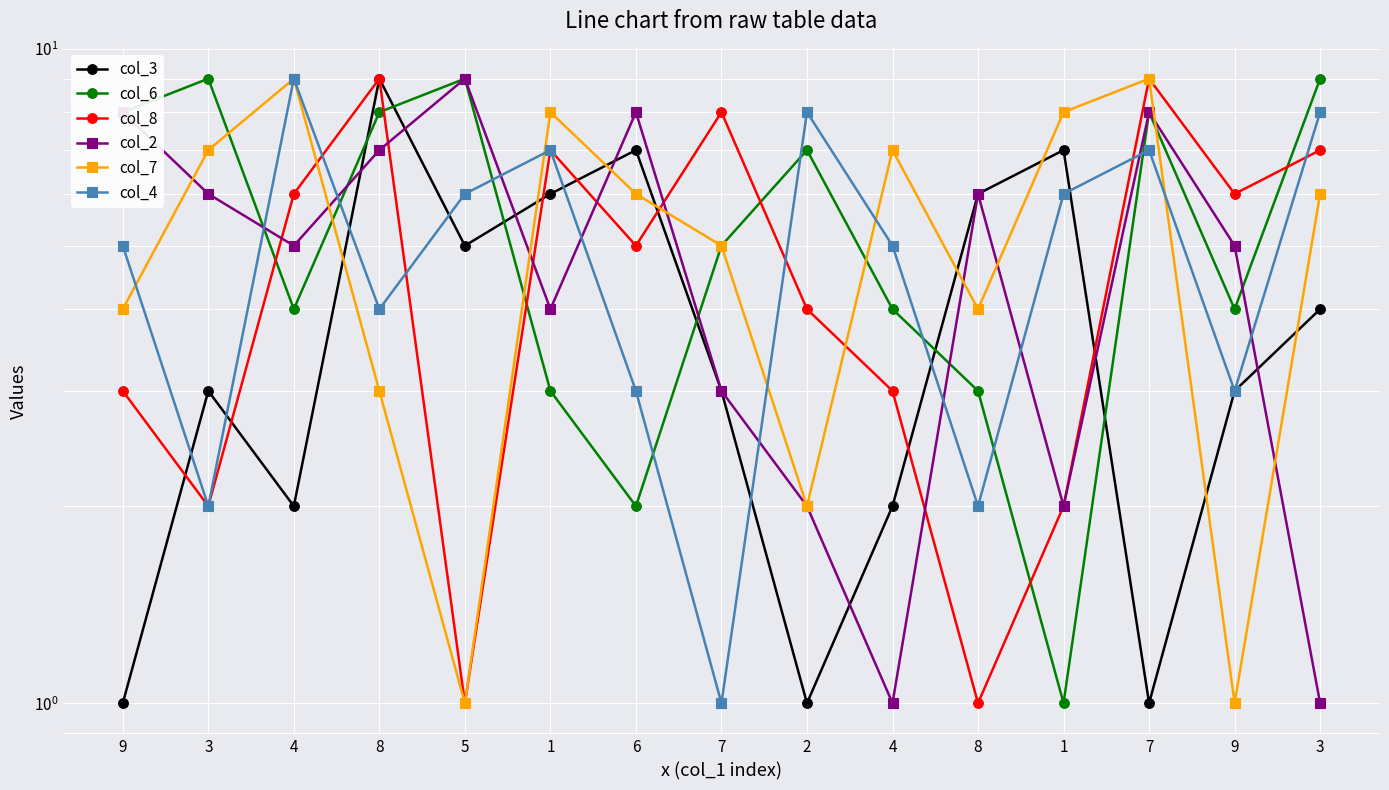

True or false: col_3 and col_8 cross at least once.

True